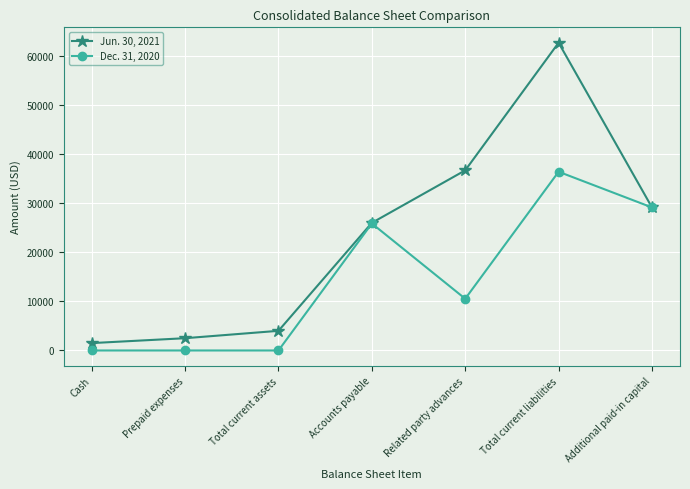

Count the number of categories in the chart.

7